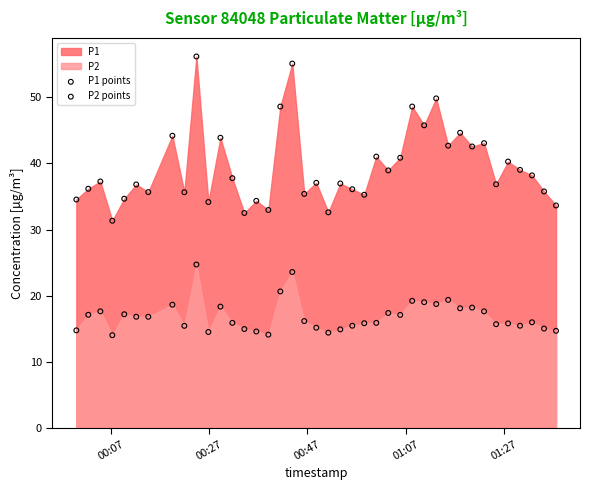

Which series has the widest spread of Y values?

P1 points